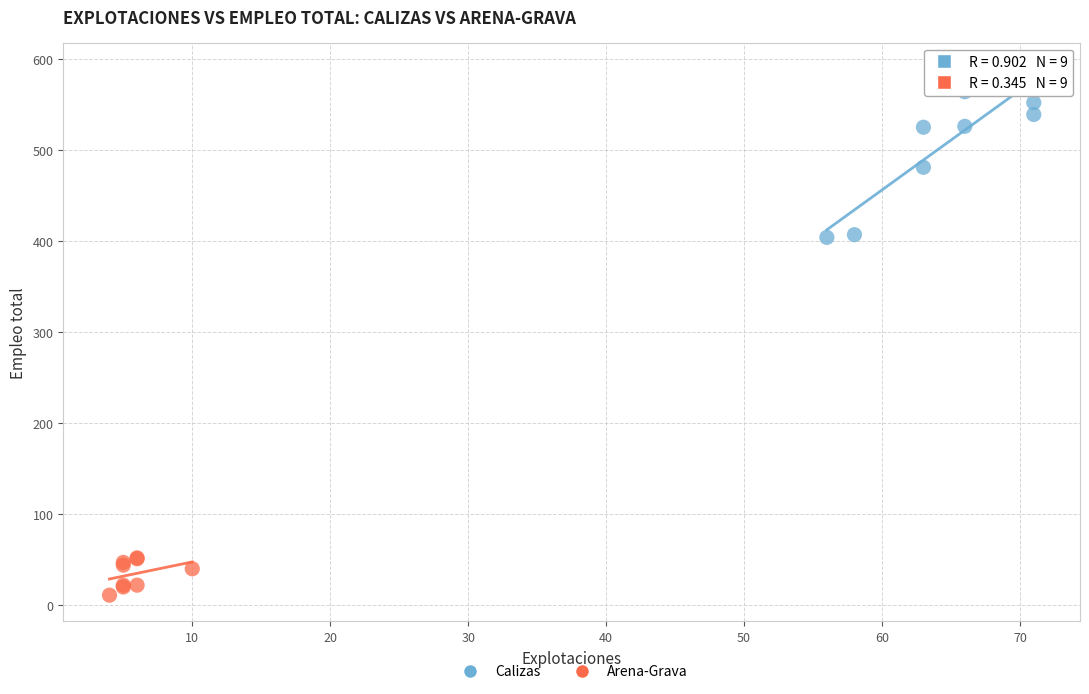

Which series has the widest spread of Y values?

Calizas